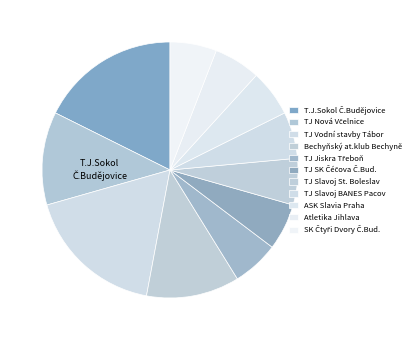

How many segments does this pie chart have?

11